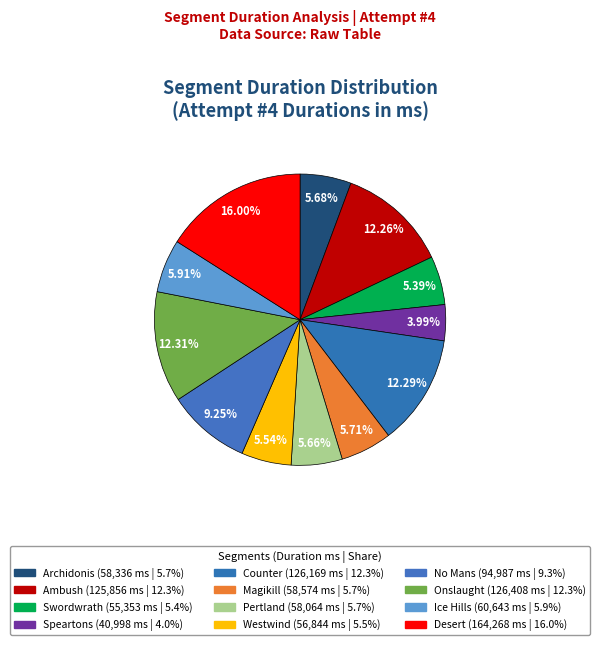

Is there any slice that represents more than half of the pie?

No